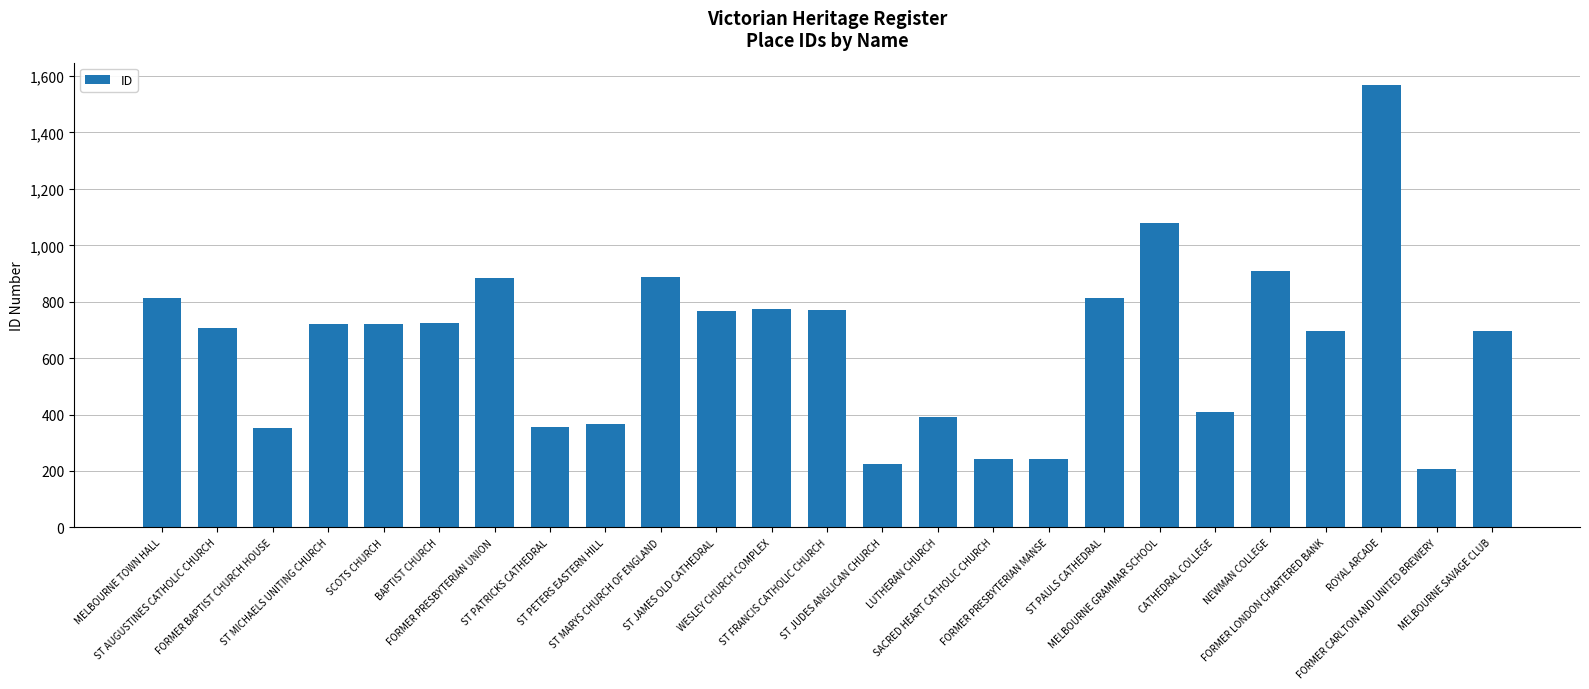

What is the label of the 18th bar from the left?

ST PAULS CATHEDRAL